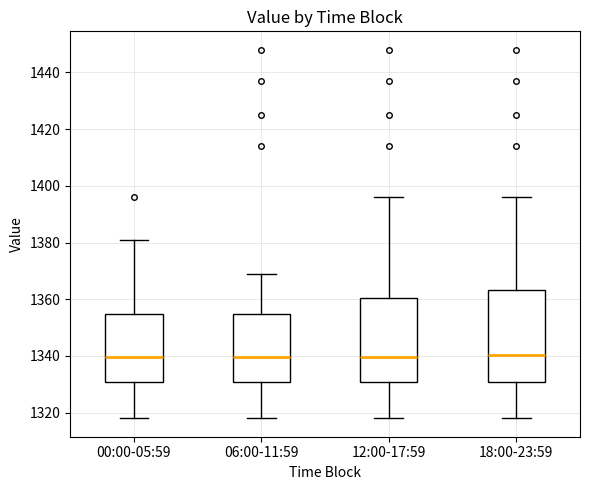

Reading left to right, read every box against the y-axis: the position of its median line, the range the box covers, and the ends of its whiskers. The values are not printed on the chart, so give them approximately, as read against the axis.

00:00-05:59: median 1340, box 1330 to 1354, whiskers 1318 to 1382
06:00-11:59: median 1340, box 1330 to 1354, whiskers 1318 to 1370
12:00-17:59: median 1340, box 1330 to 1360, whiskers 1318 to 1396
18:00-23:59: median 1340, box 1330 to 1364, whiskers 1318 to 1396